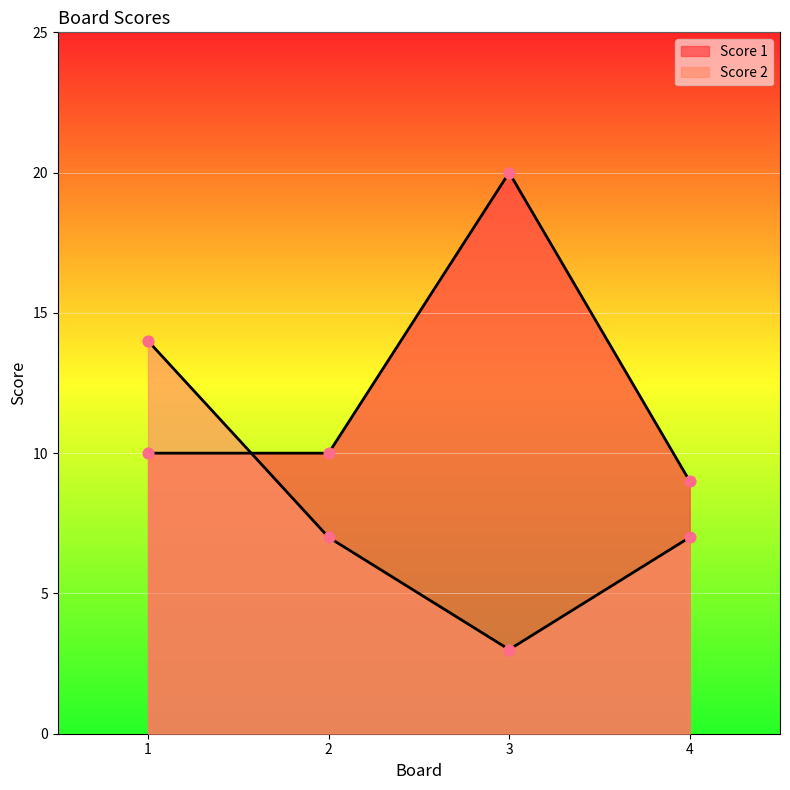

Which series reaches the minimum Y coordinate?

Score 2